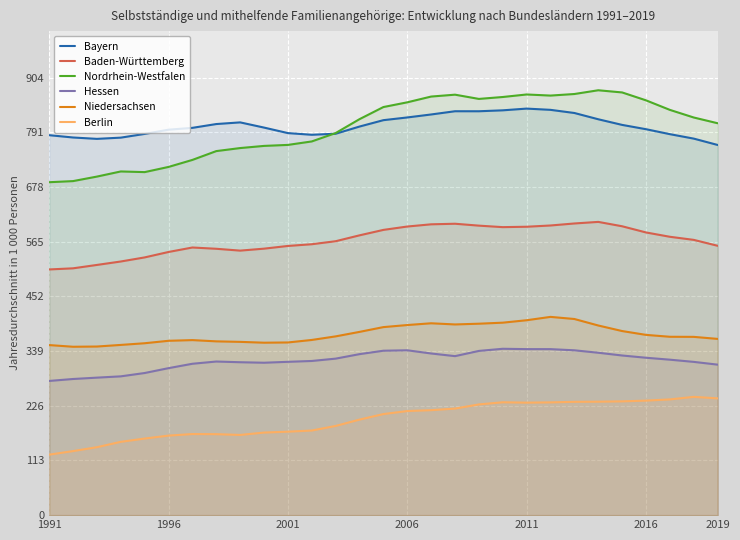

Is it true that Berlin equals 215.1 at 2006?

True